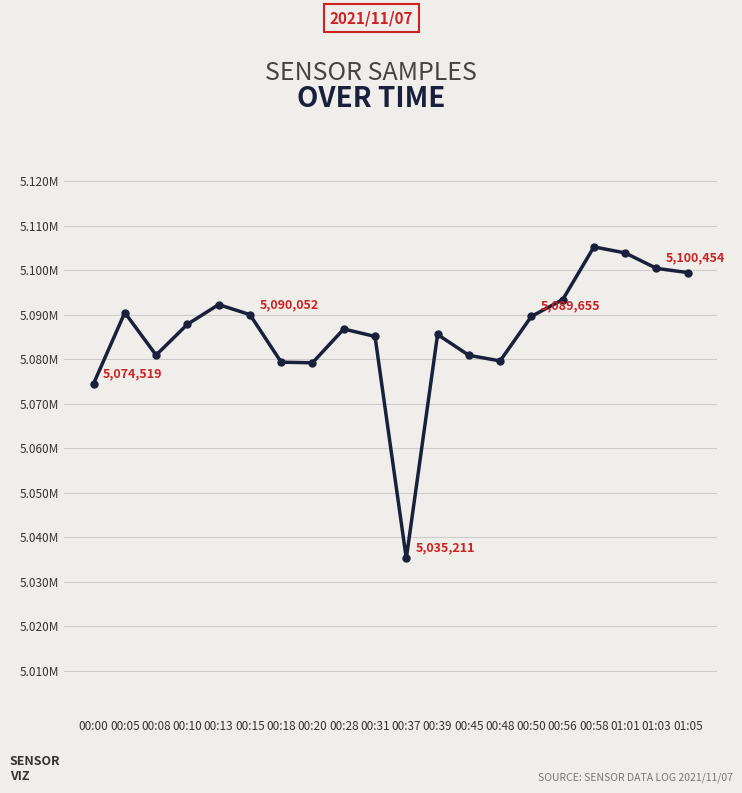

What is the label of the 3rd point from the right?

01:01